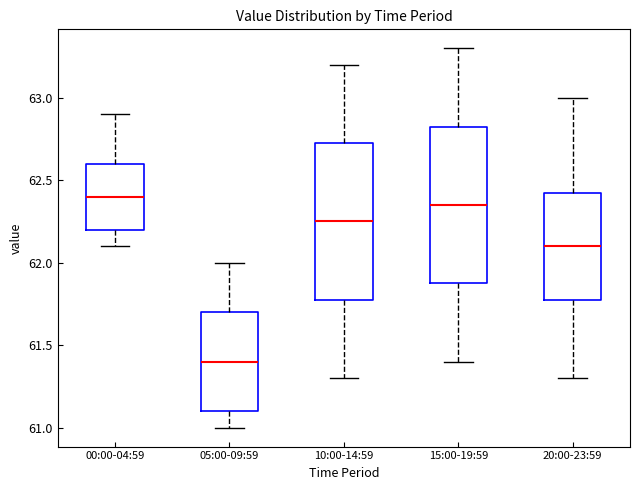

Reading left to right, read every box against the y-axis: the position of its median line, the range the box covers, and the ends of its whiskers. The values are not printed on the chart, so give them approximately, as read against the axis.

00:00-04:59: median 62.40, box 62.20 to 62.60, whiskers 62.10 to 62.90
05:00-09:59: median 61.40, box 61.10 to 61.70, whiskers 61.00 to 62.00
10:00-14:59: median 62.25, box 61.80 to 62.75, whiskers 61.30 to 63.20
15:00-19:59: median 62.35, box 61.90 to 62.85, whiskers 61.40 to 63.30
20:00-23:59: median 62.10, box 61.80 to 62.45, whiskers 61.30 to 63.00